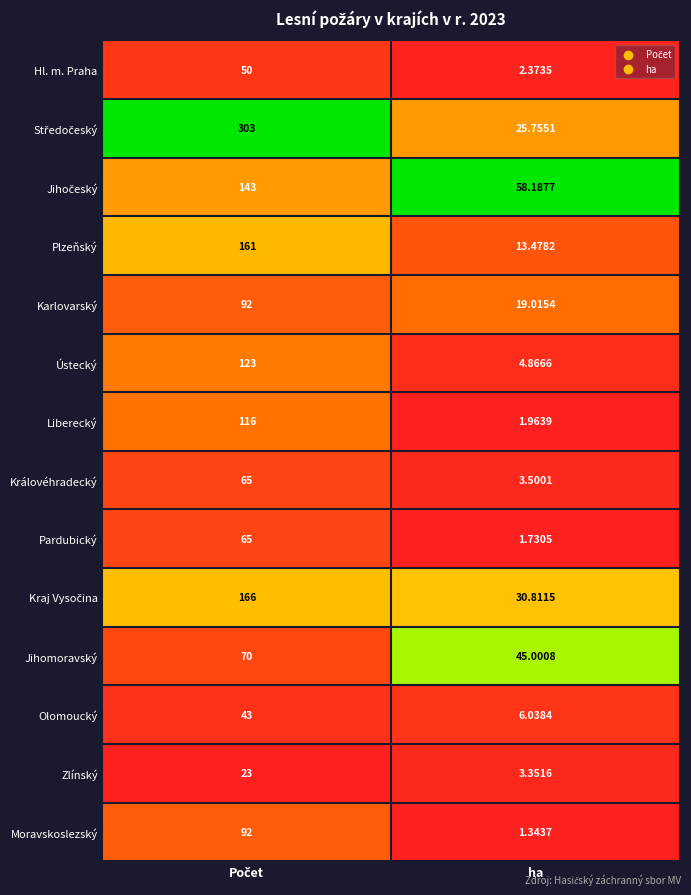

At which label does Jihomoravský reach its minimum?

ha